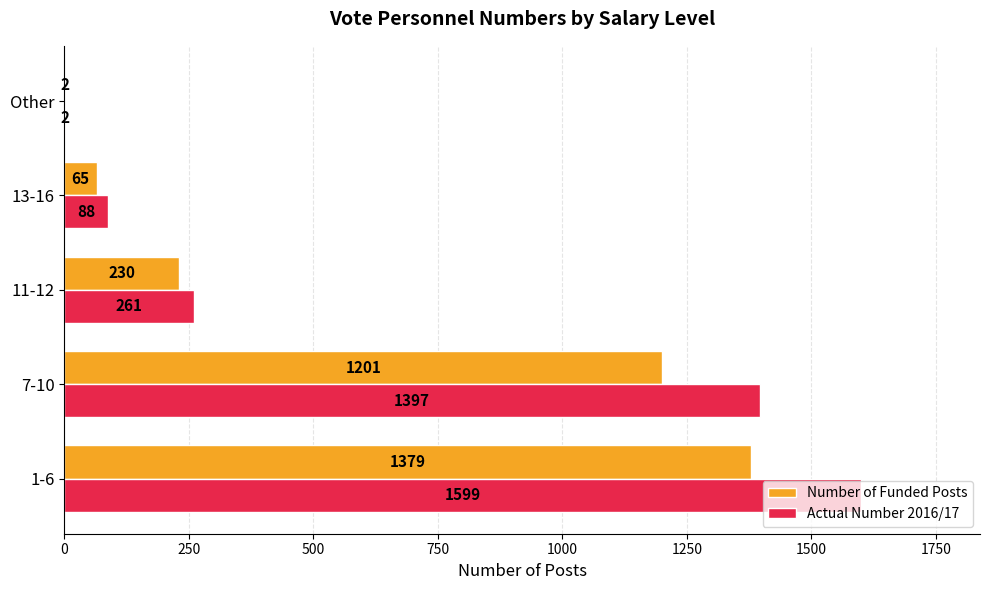

Which category has the highest value across all series?

1-6